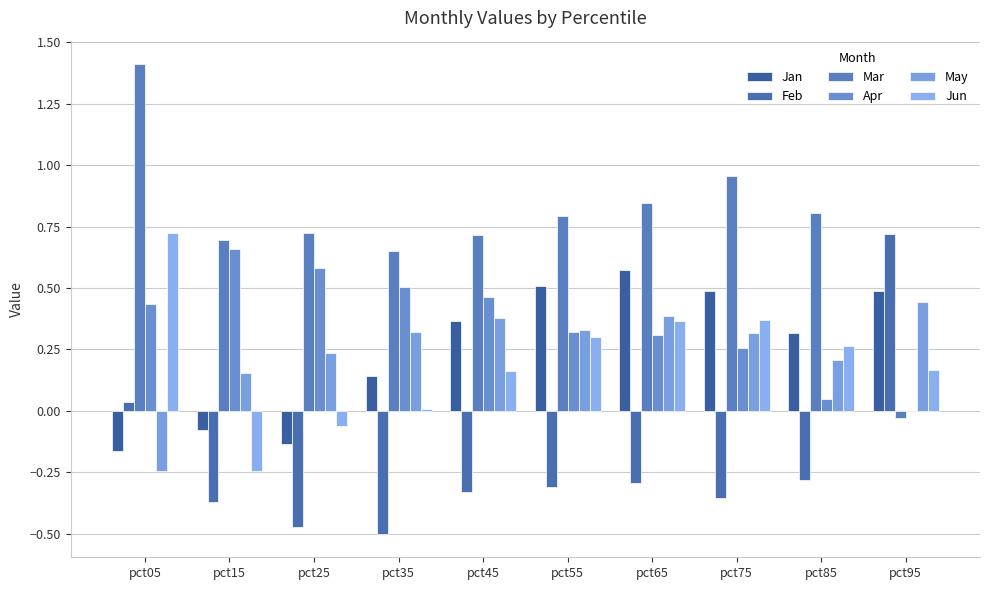

How many values in the Feb series exceed 0?

2